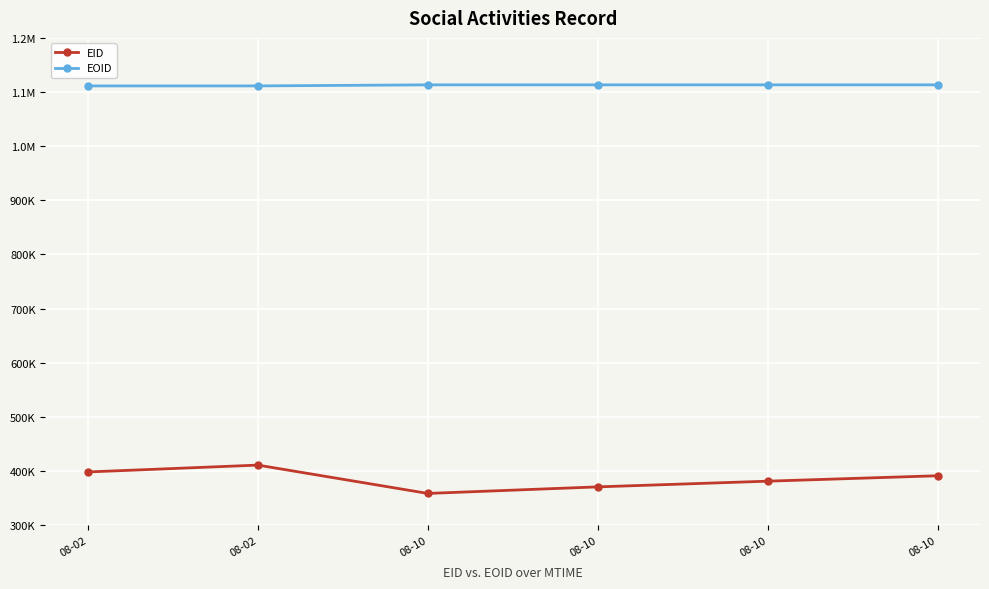

How many interior local peaks does the EID series have?

1